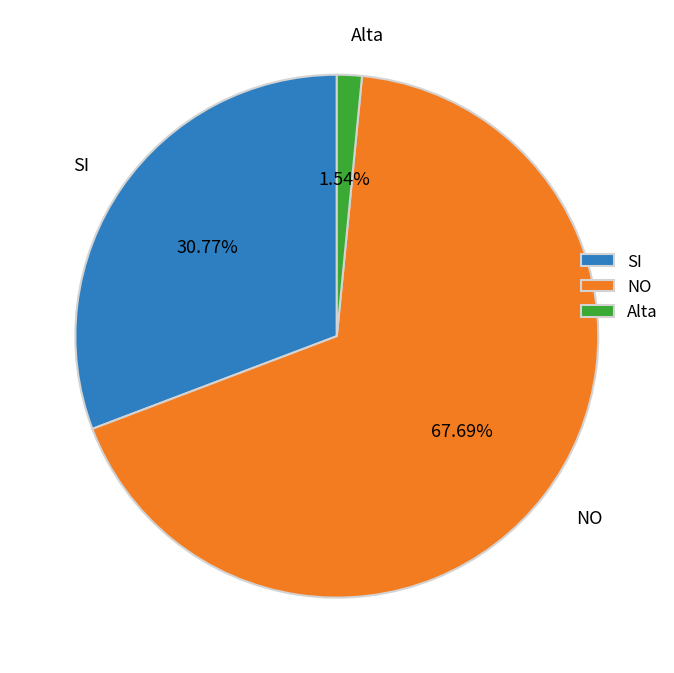

Between NO and SI, which is larger?

NO